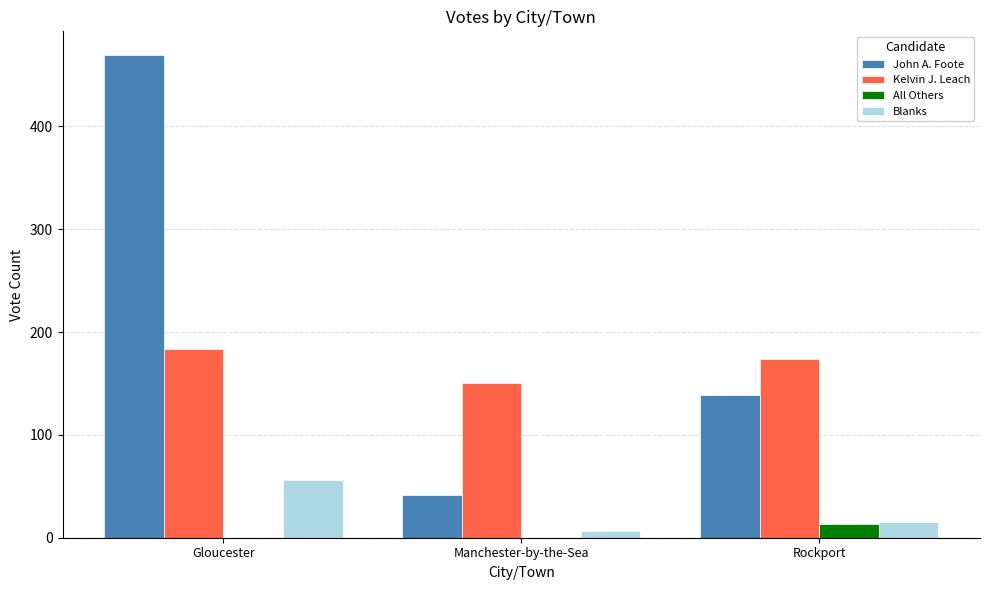

What is the sum of the Kelvin J. Leach values at Rockport and Gloucester?

358